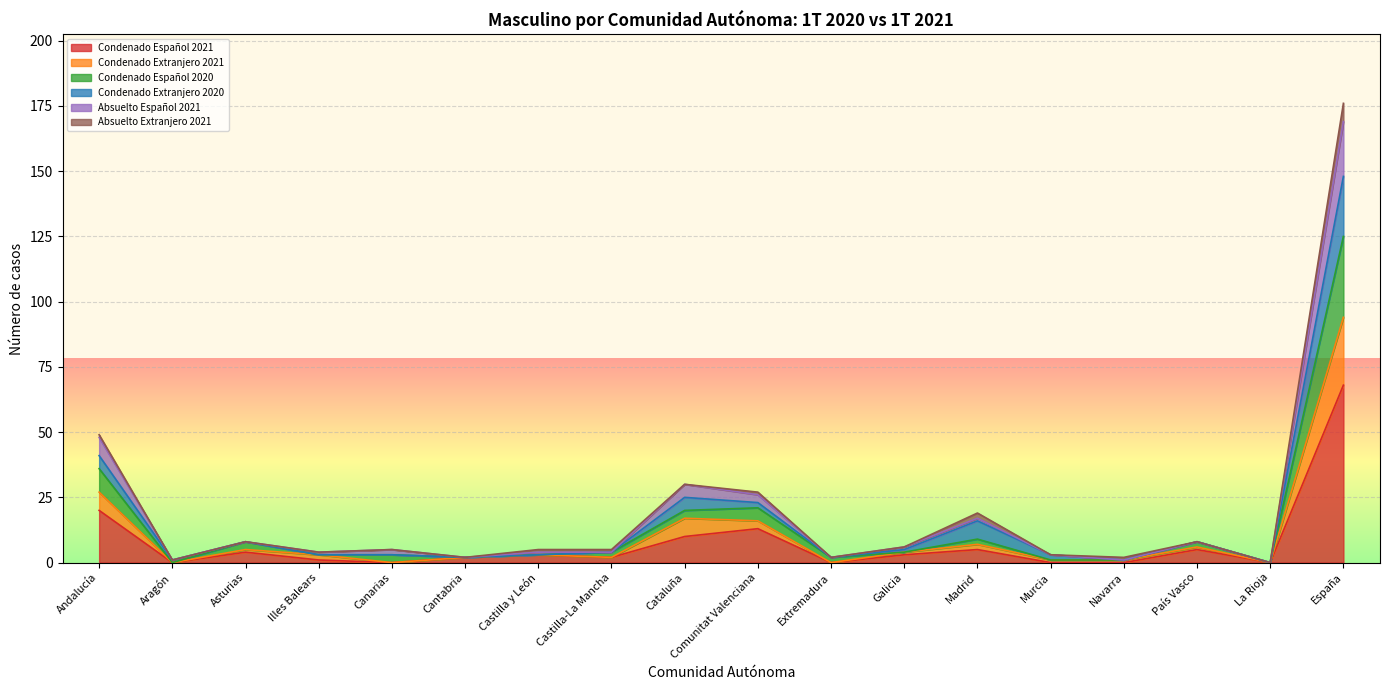

What is the highest value of the Condenado Español 2021 series?

68